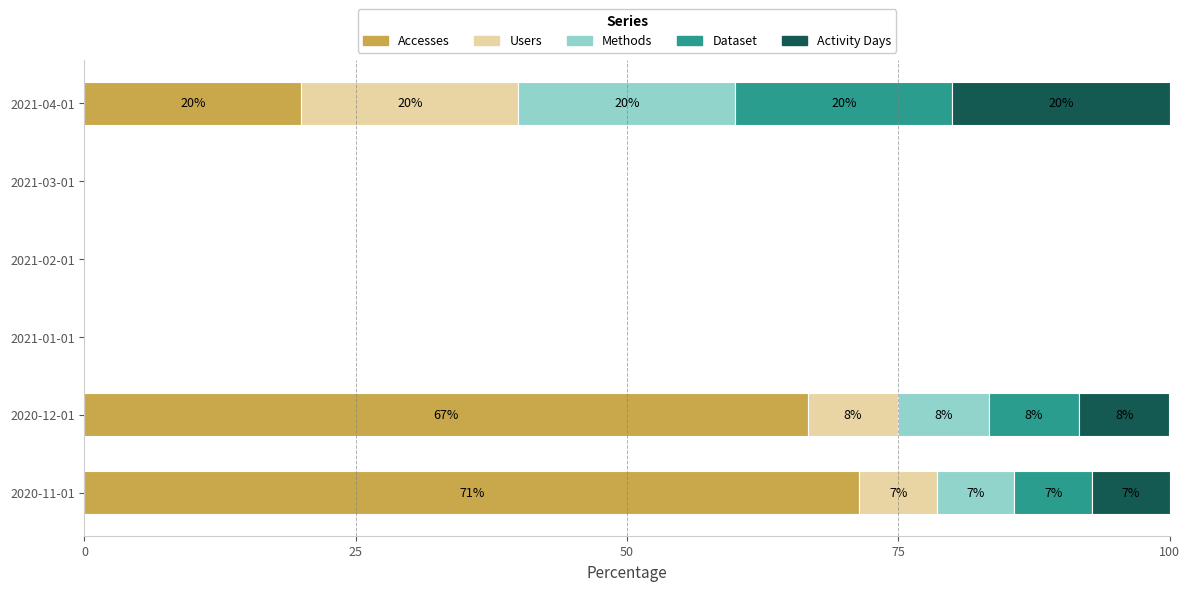

What are all the series names shown in the legend?

Accesses, Users, Methods, Dataset, Activity Days